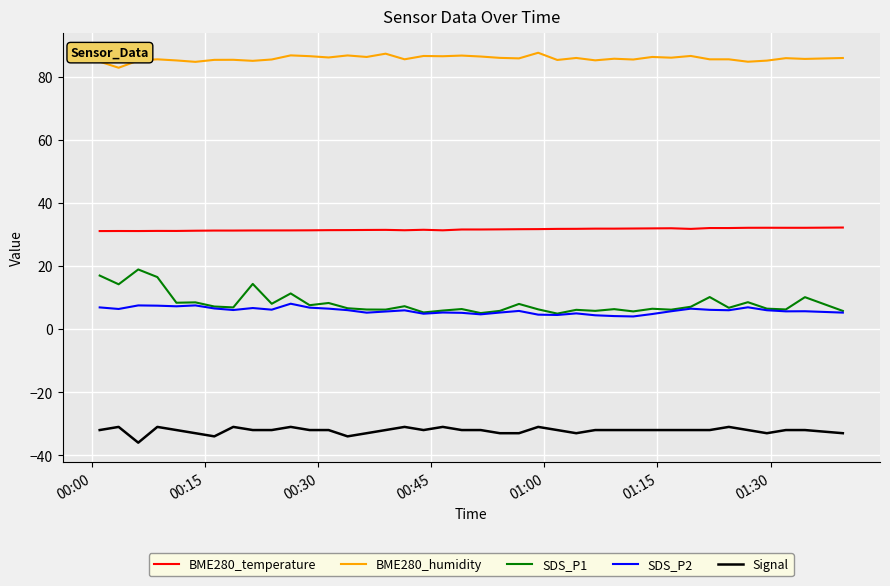

What is the average value of the BME280_humidity series?

85.8